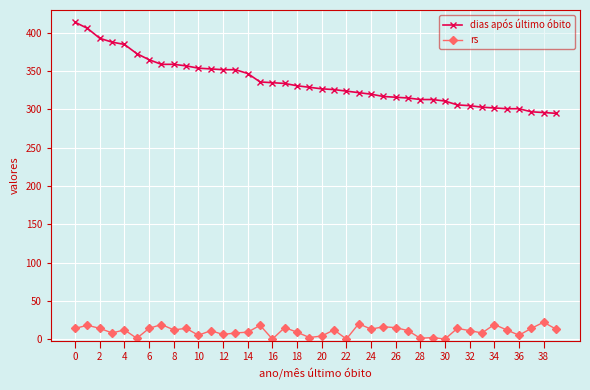

Which series has the widest spread of values?

dias após último óbito